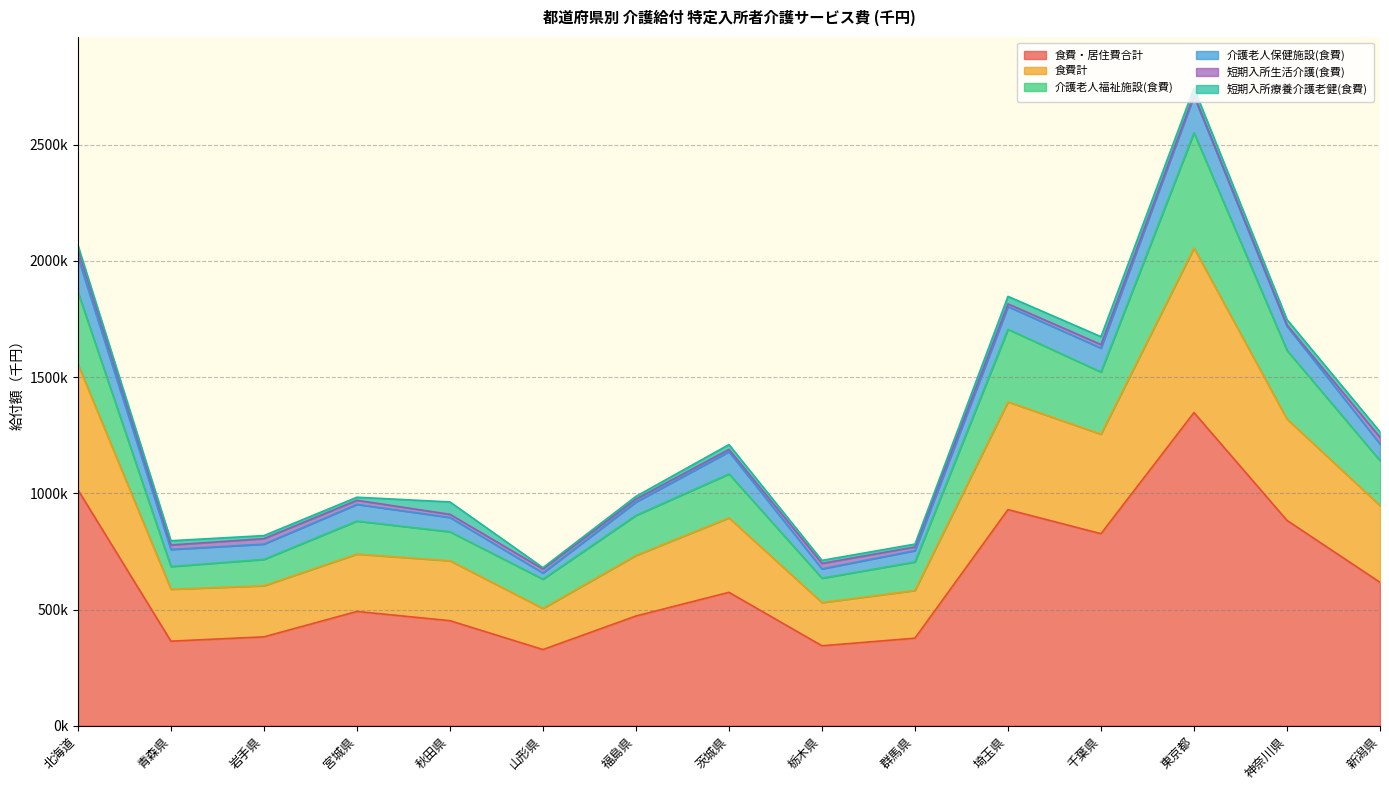

What are all the series names shown in the legend?

食費・居住費合計, 食費計, 介護老人福祉施設(食費), 介護老人保健施設(食費), 短期入所生活介護(食費), 短期入所療養介護老健(食費)